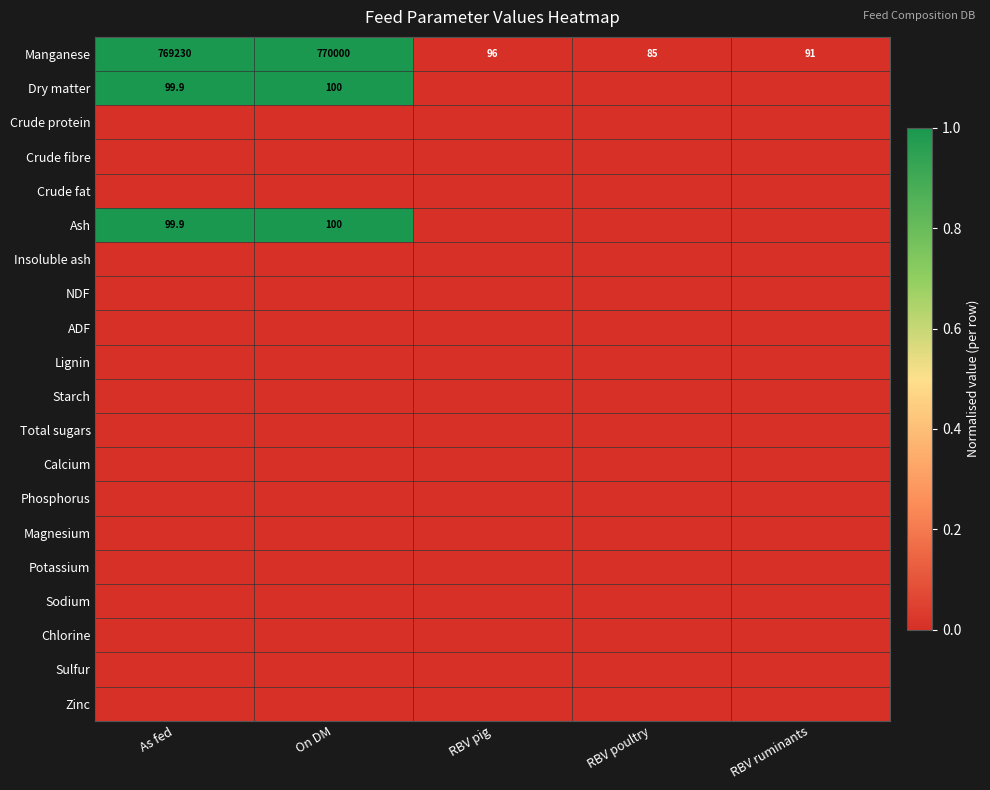

List the labels in order of Manganese value, largest first.

On DM, As fed, RBV pig, RBV ruminants, RBV poultry